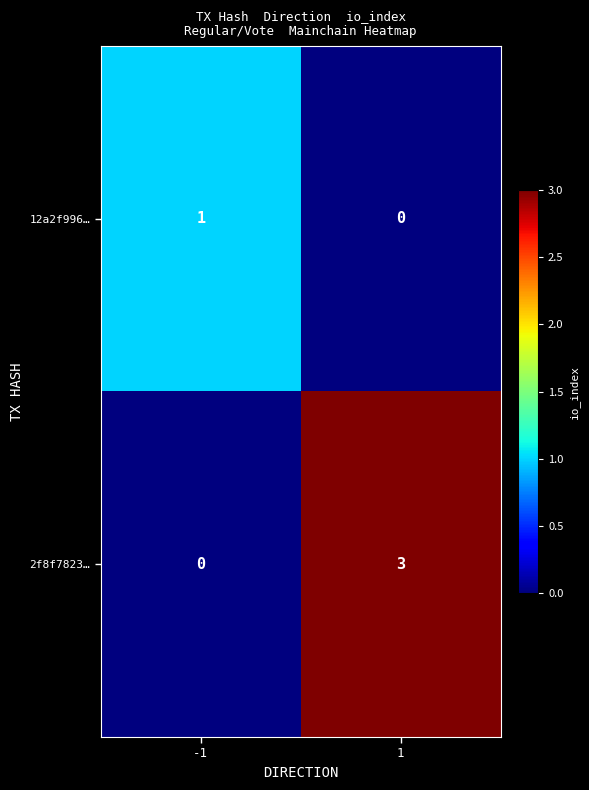

How many data points does each series have?

2